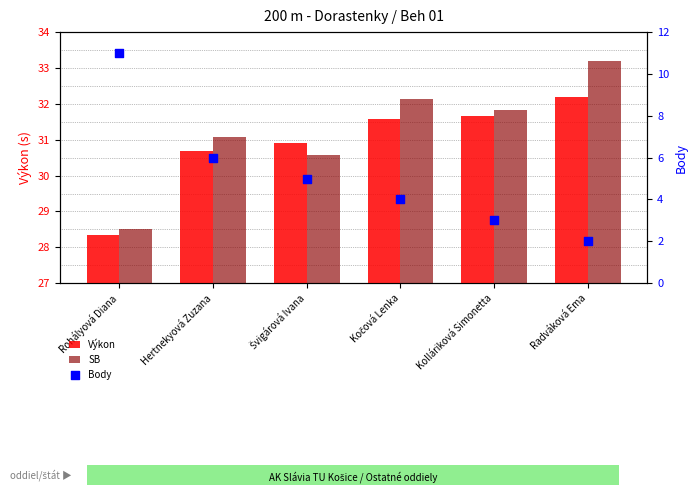

What are all the series names shown in the legend?

Výkon, SB, Body